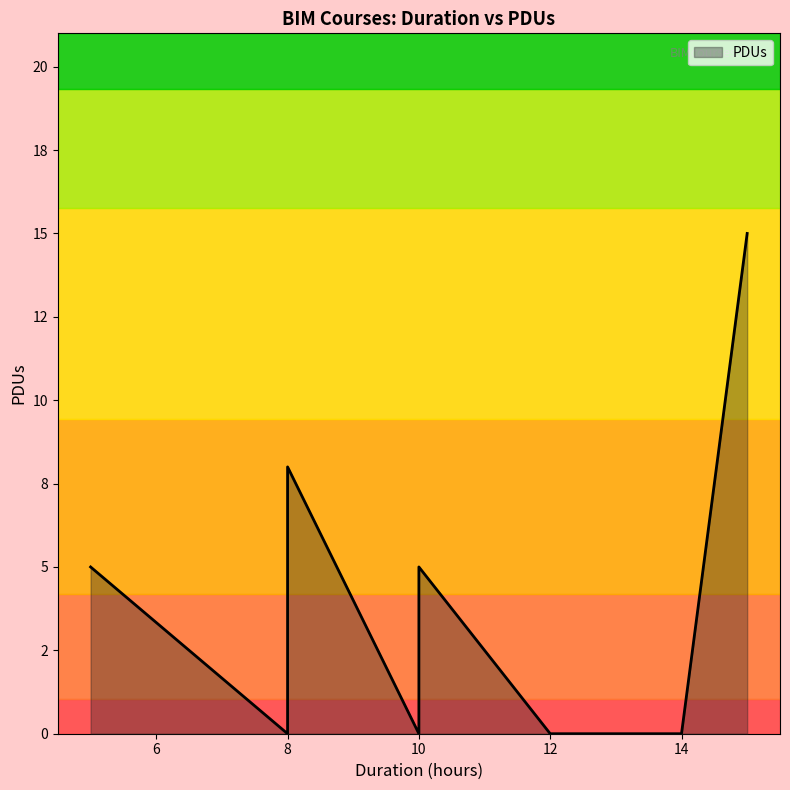

How many lines are shown in the chart?

1